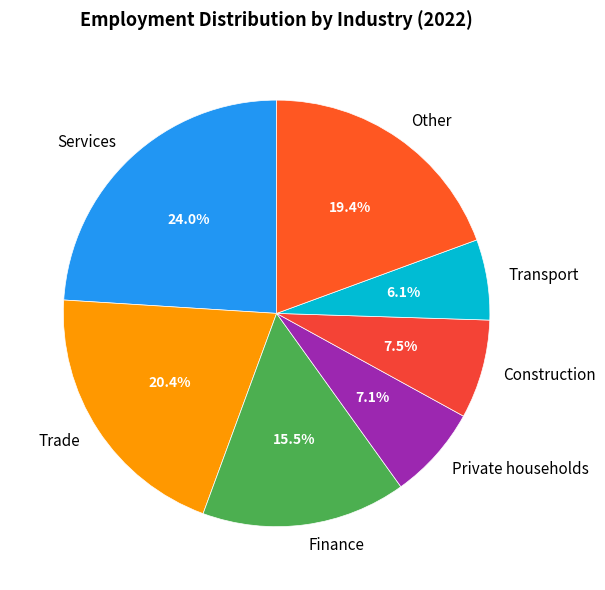

The Private households slice represents 1% of the pie. True or false?

False